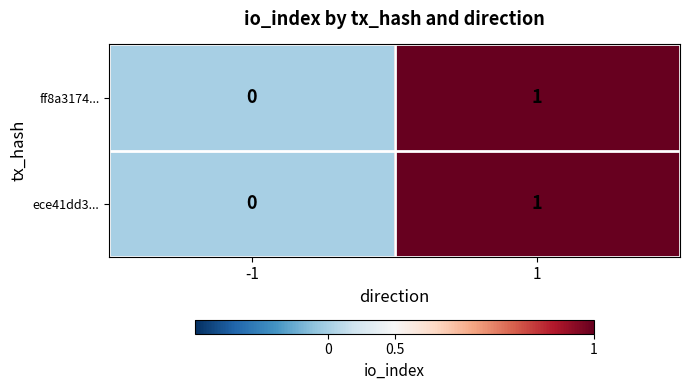

List the labels in order of ff8a3174... value, largest first.

1, -1